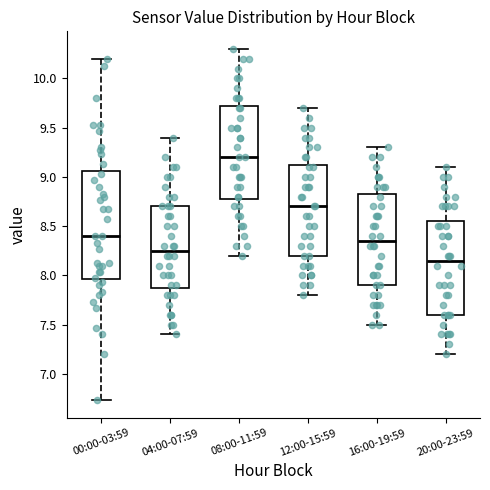

Which box's median line is the highest?

08:00-11:59